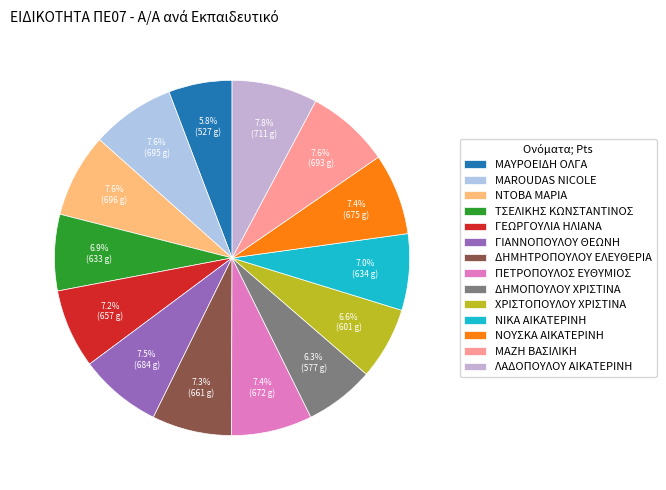

What is the largest slice in the pie chart?

ΛΑΔΟΠΟΥΛΟΥ ΑΙΚΑΤΕΡΙΝΗ